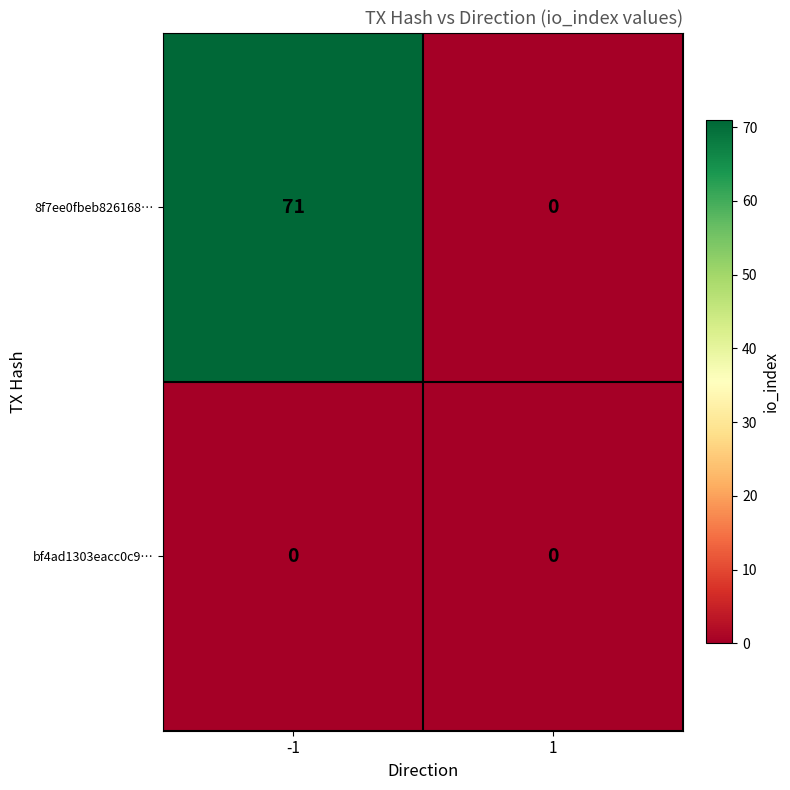

Which series has the widest spread of values?

8f7ee0fbeb826168…